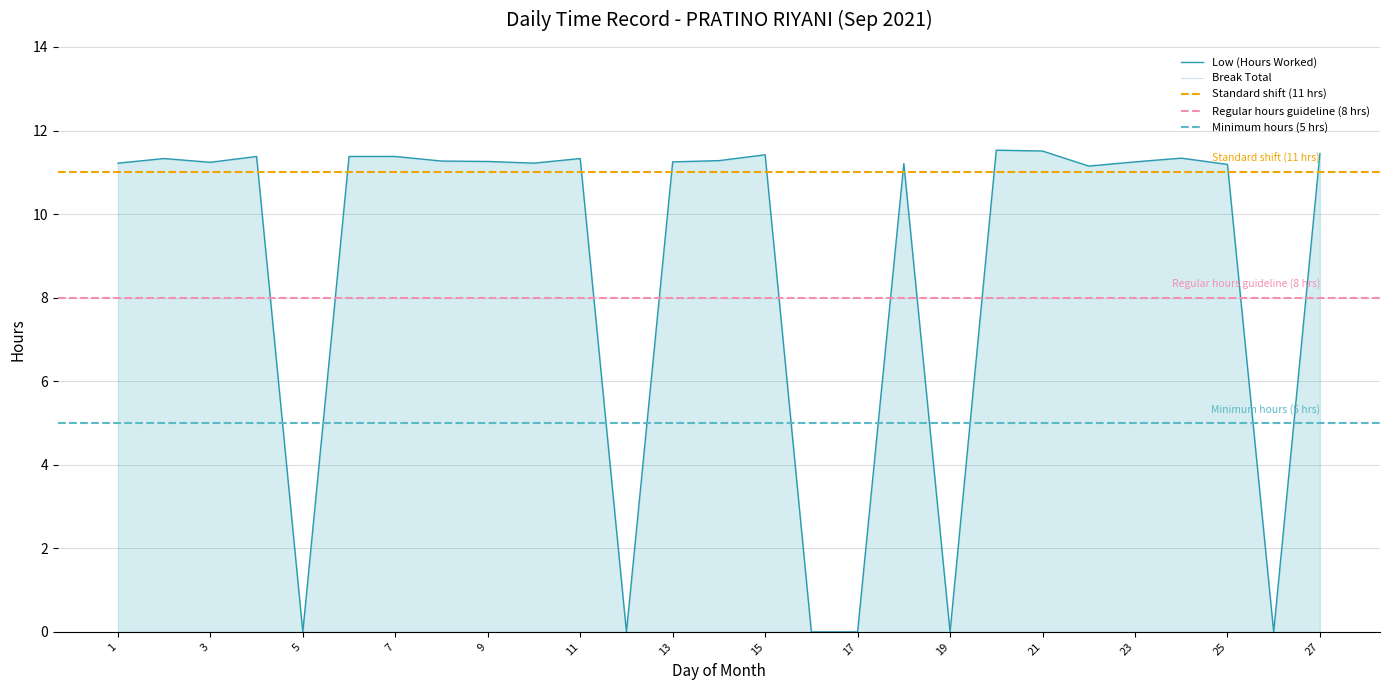

What is the sum of the values at 22 and 7?

22.5